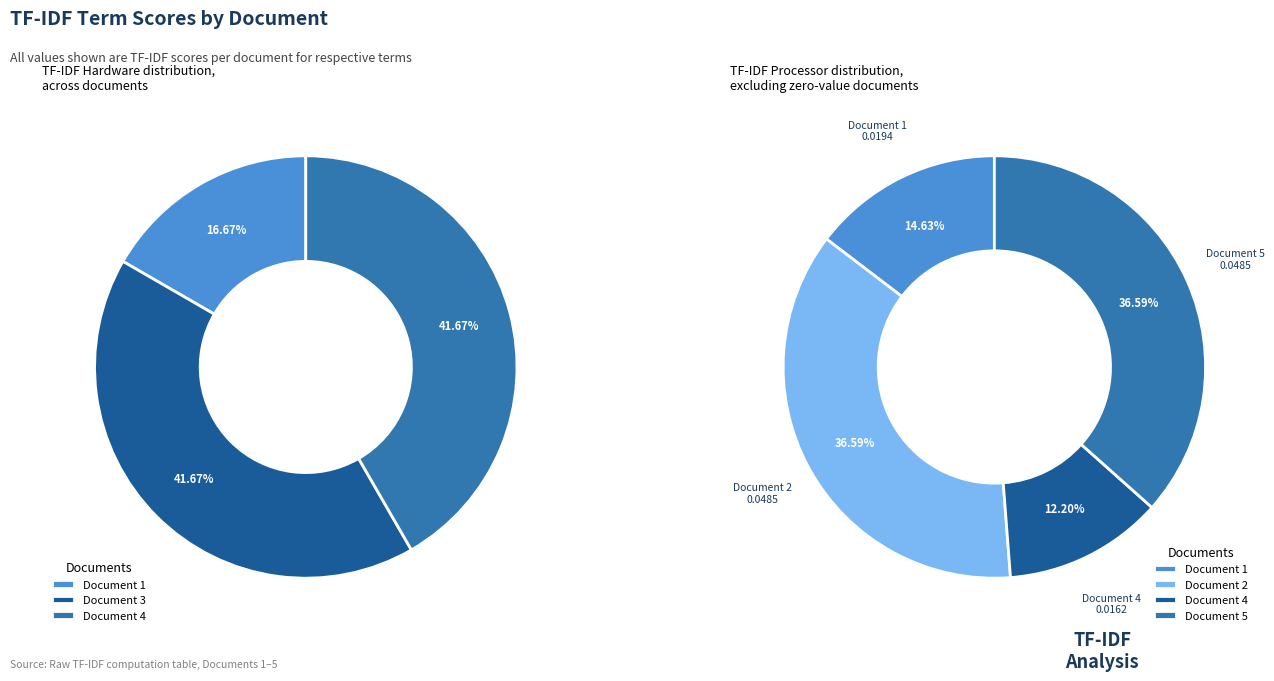

Combined, do Document 2 and Document 4 account for over 50%?

No